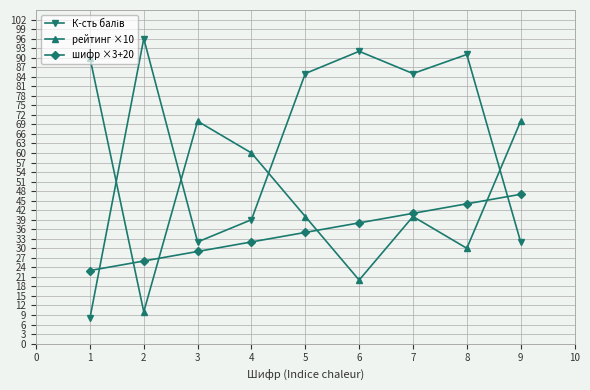

The value of рейтинг ×10 at 5 is 40. True or false?

True